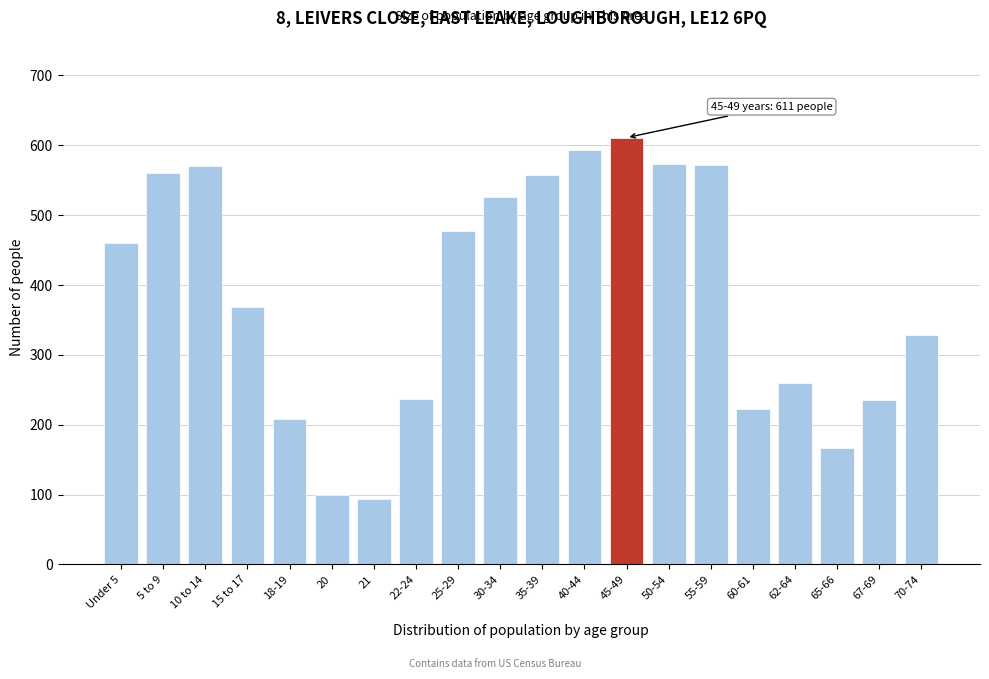

True or false: the data shows 260 at 62-64.

True